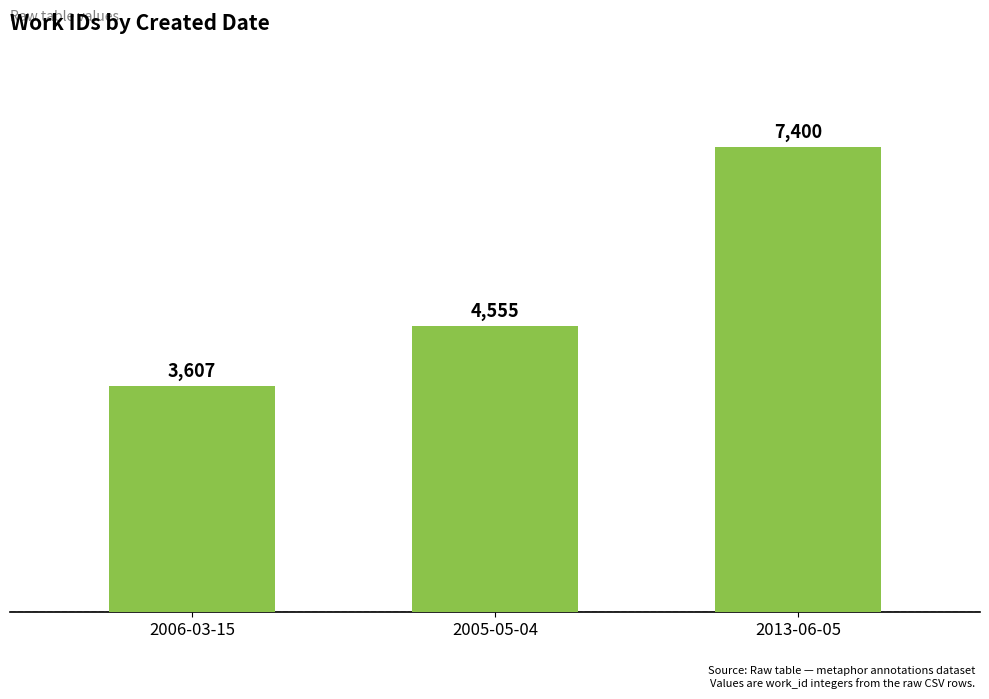

Reading left to right, transcribe all the data shown in this chart.

2006-03-15=3607	2005-05-04=4555	2013-06-05=7400